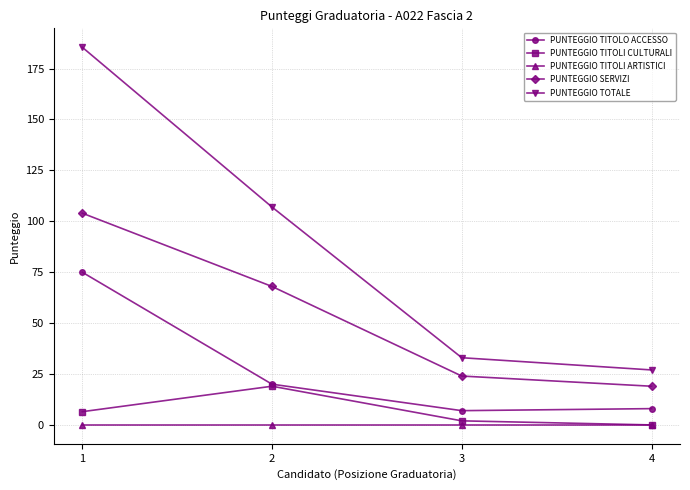

True or false: PUNTEGGIO TITOLO ACCESSO and PUNTEGGIO SERVIZI intersect in this chart.

False